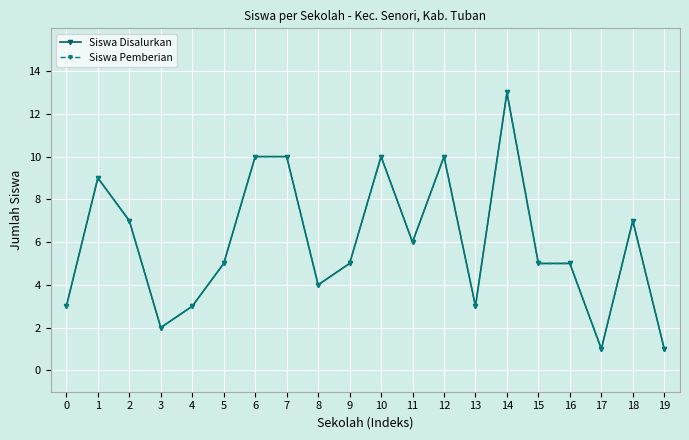

What is the value of the Siswa Disalurkan point at the 18th from the left?

1